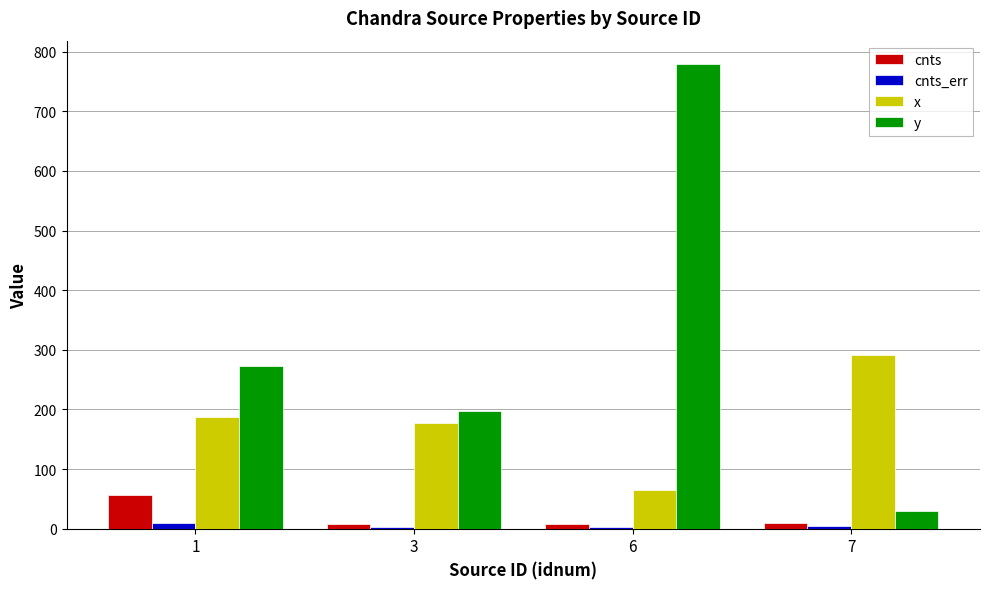

Which series has the largest total across all categories?

y